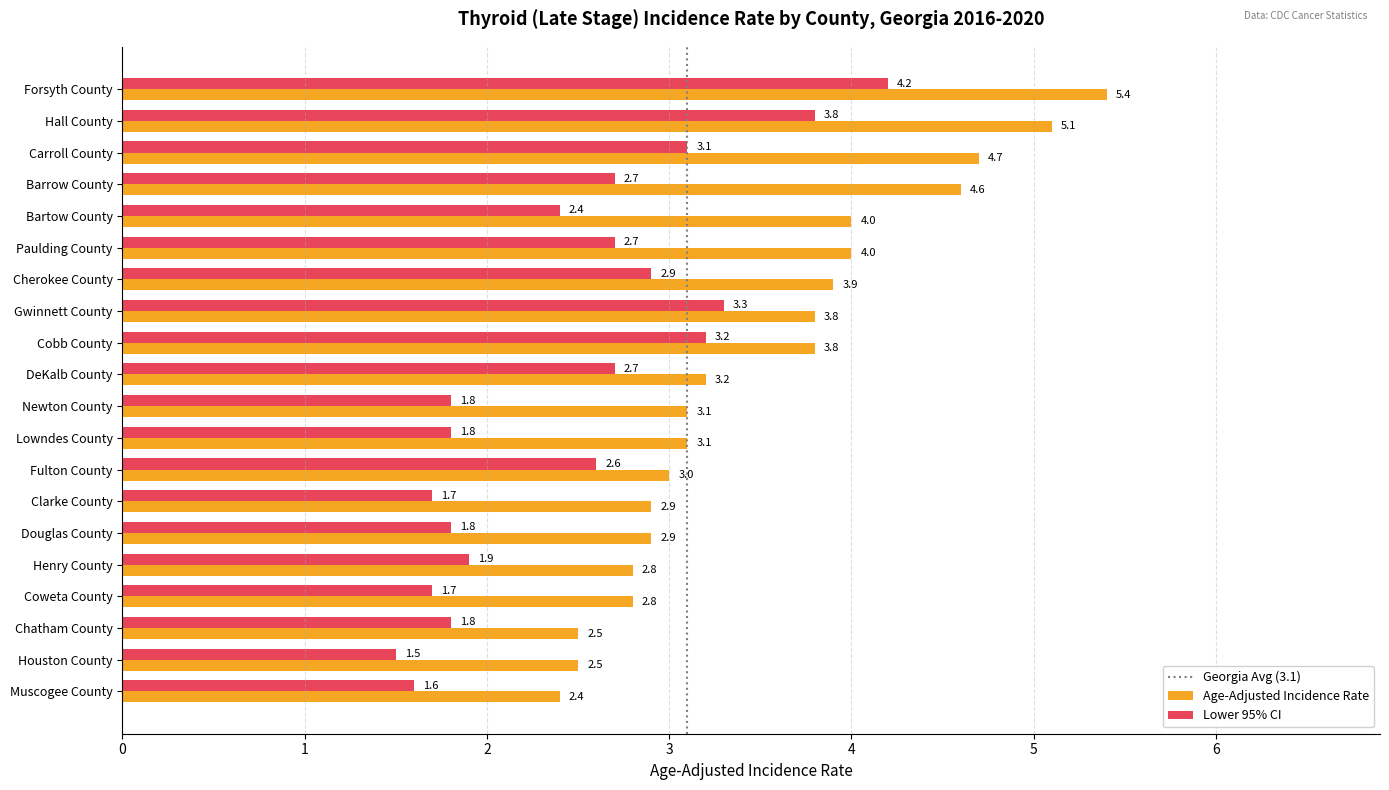

What is the spread (max minus min) of values at Fulton County?

0.4